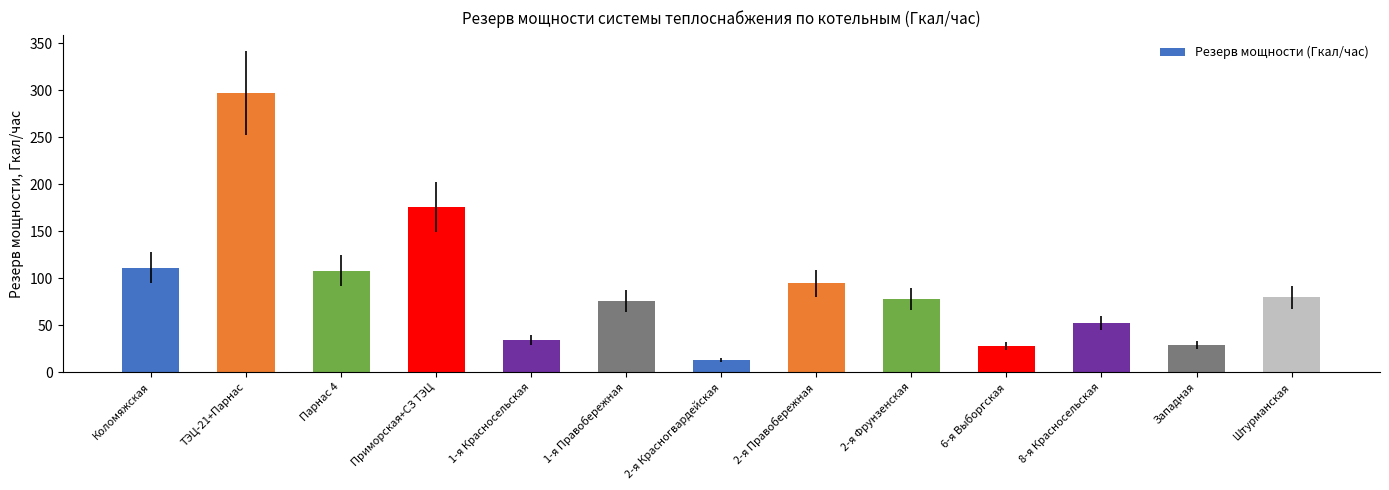

What is the sum of the values at Западная and 1-я Красносельская?

62.9